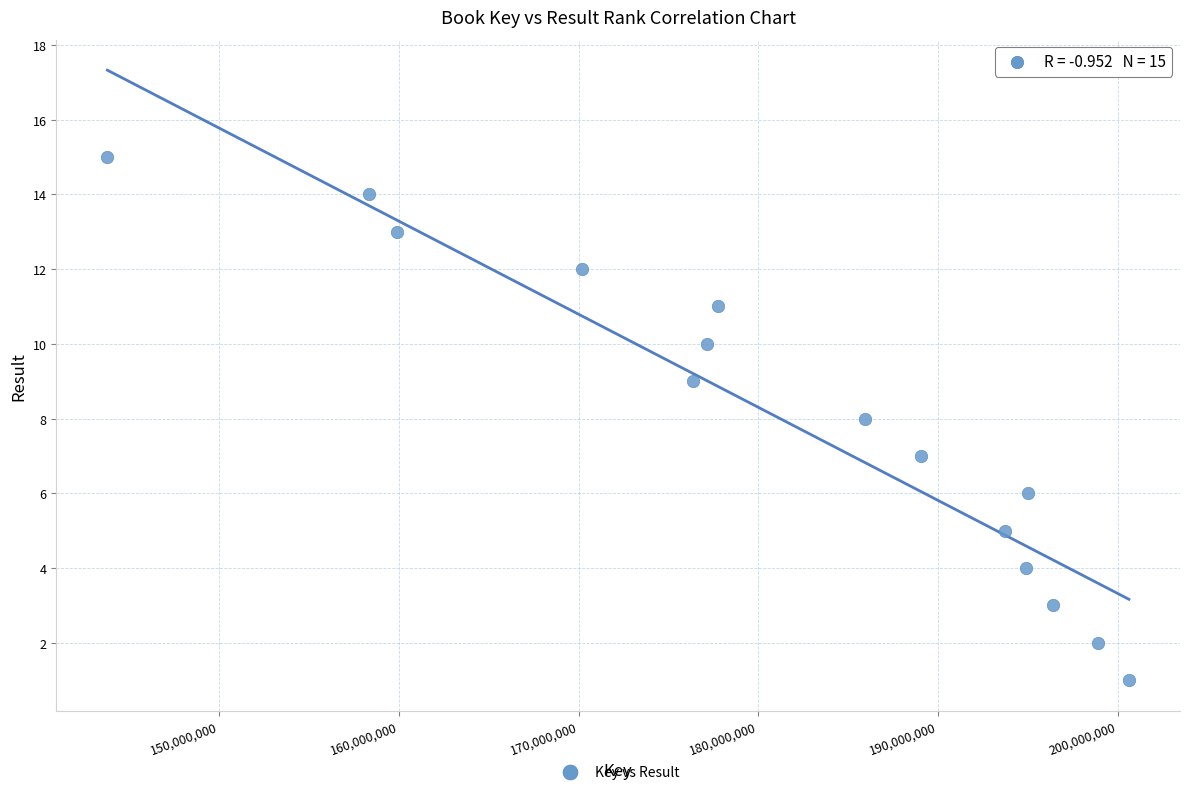

What is the range of Y values (max minus min)?

14